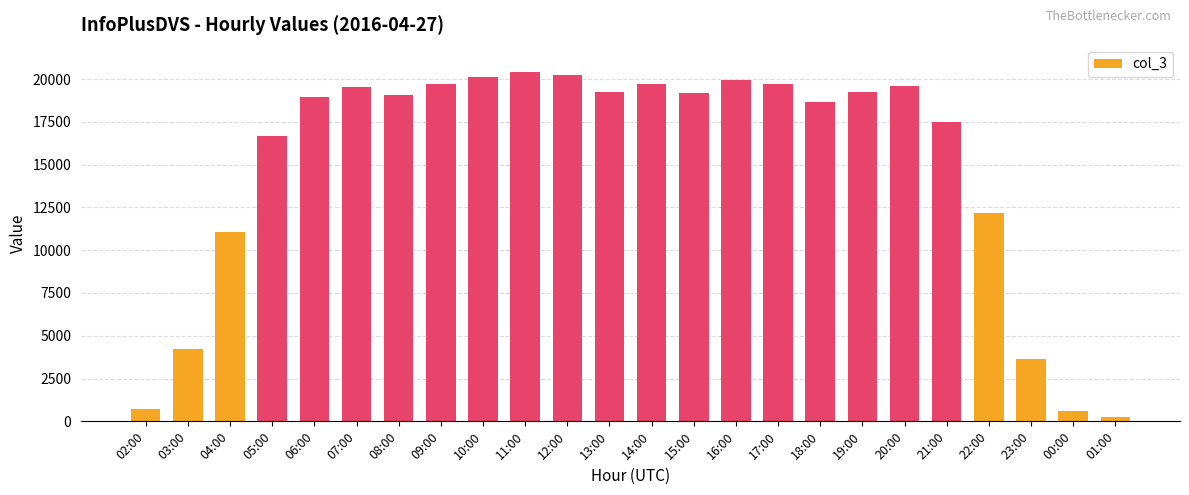

The value at 10:00 is 20092. True or false?

True